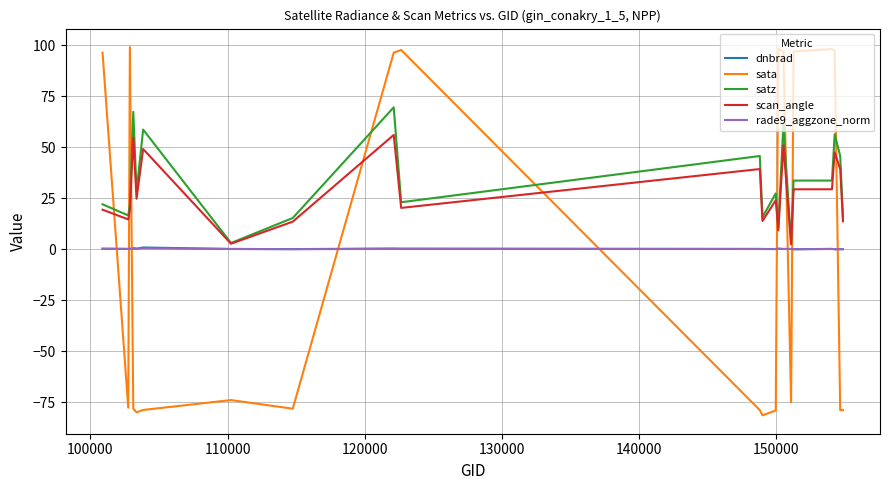

What is the minimum value for scan_angle?

2.4